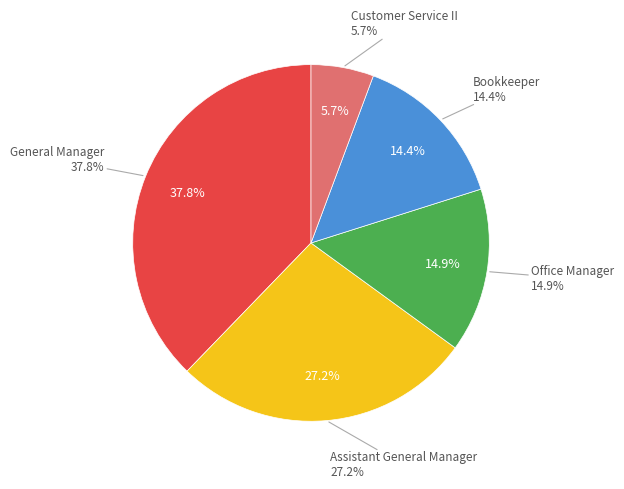

Combined, what portion of the pie is Office Manager and Assistant General Manager?

42.1%